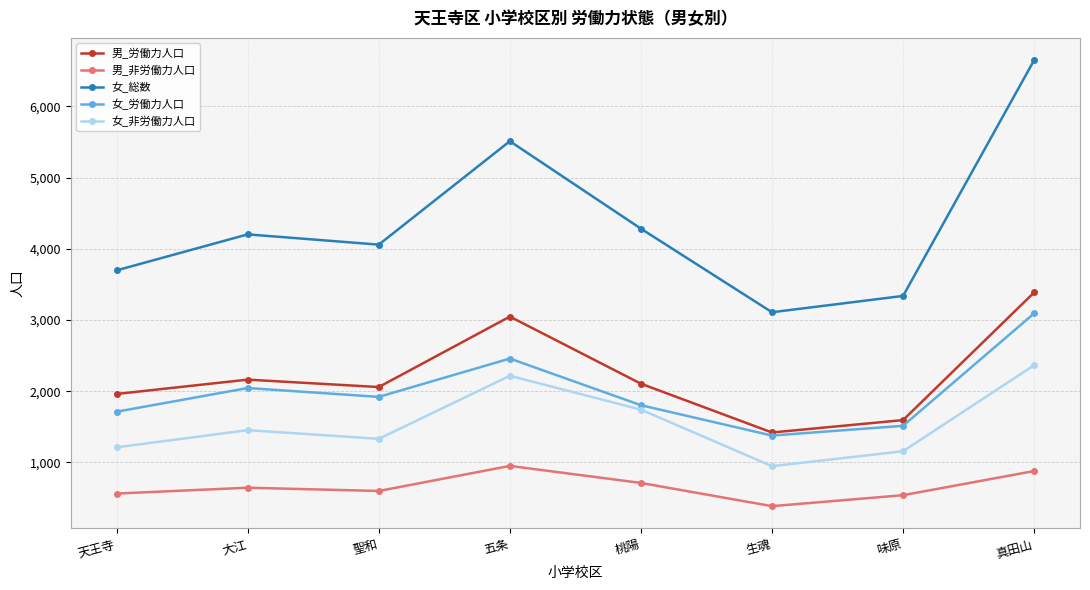

What is the difference between the maximum and minimum values in the 女_総数 series?

3538